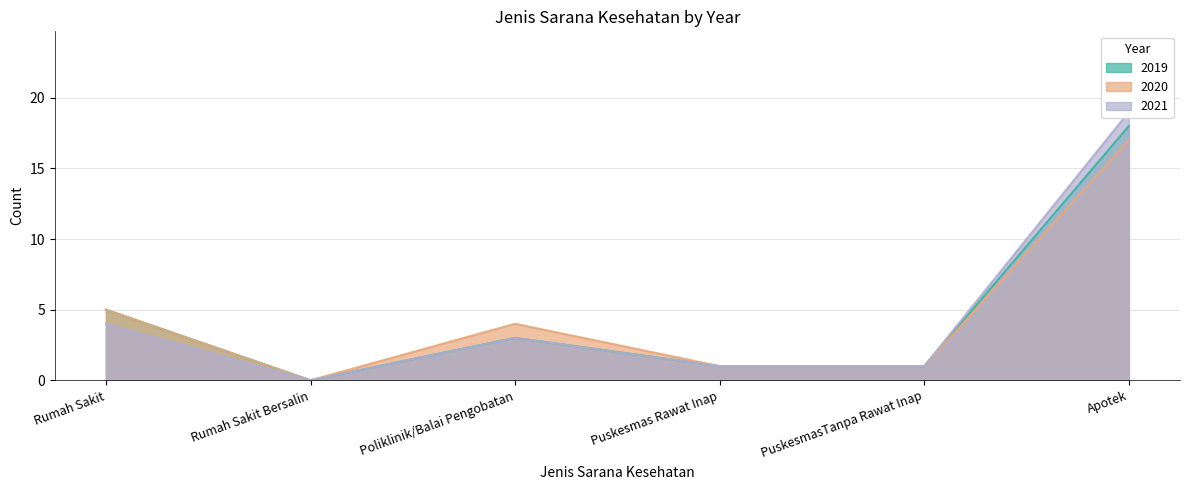

True or false: 2020 and 2019 intersect in this chart.

False